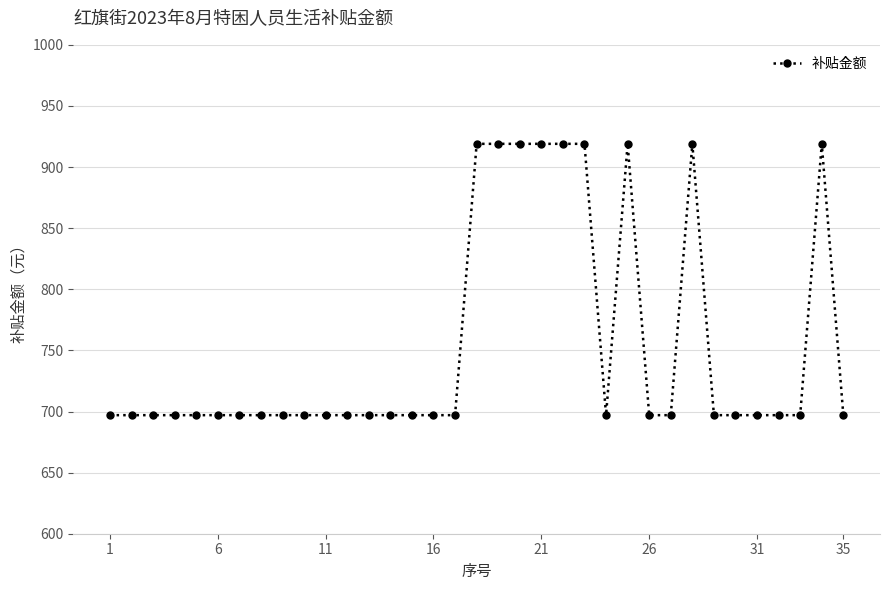

What is the sum of all values?

26393